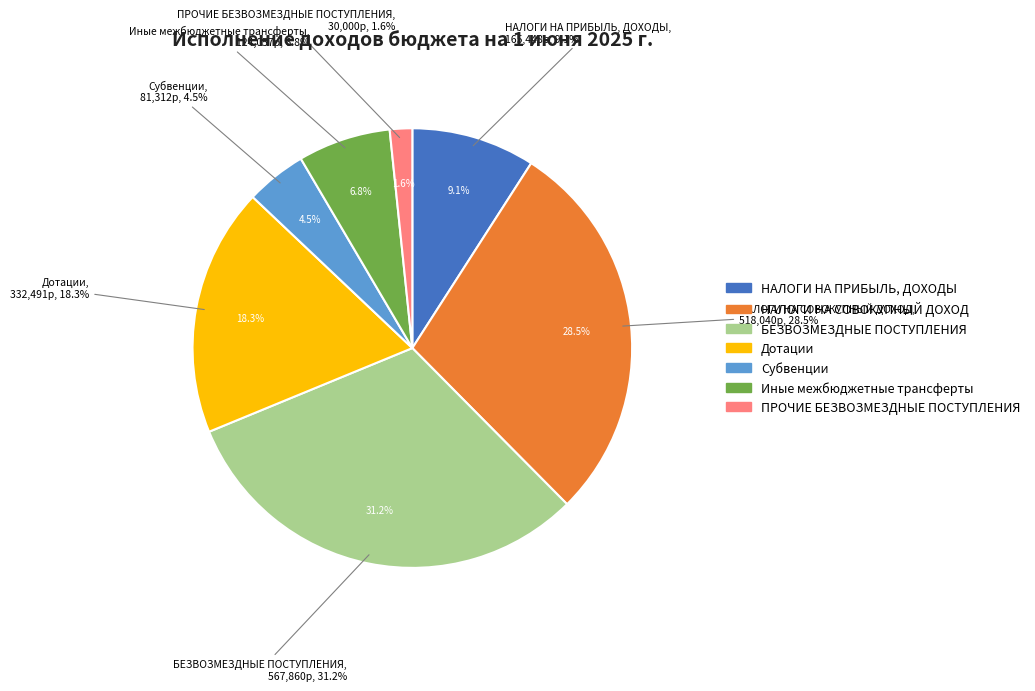

What is the change in value from НАЛОГИ НА СОВОКУПНЫЙ ДОХОД to БЕЗВОЗМЕЗДНЫЕ ПОСТУПЛЕНИЯ?

+49819.8